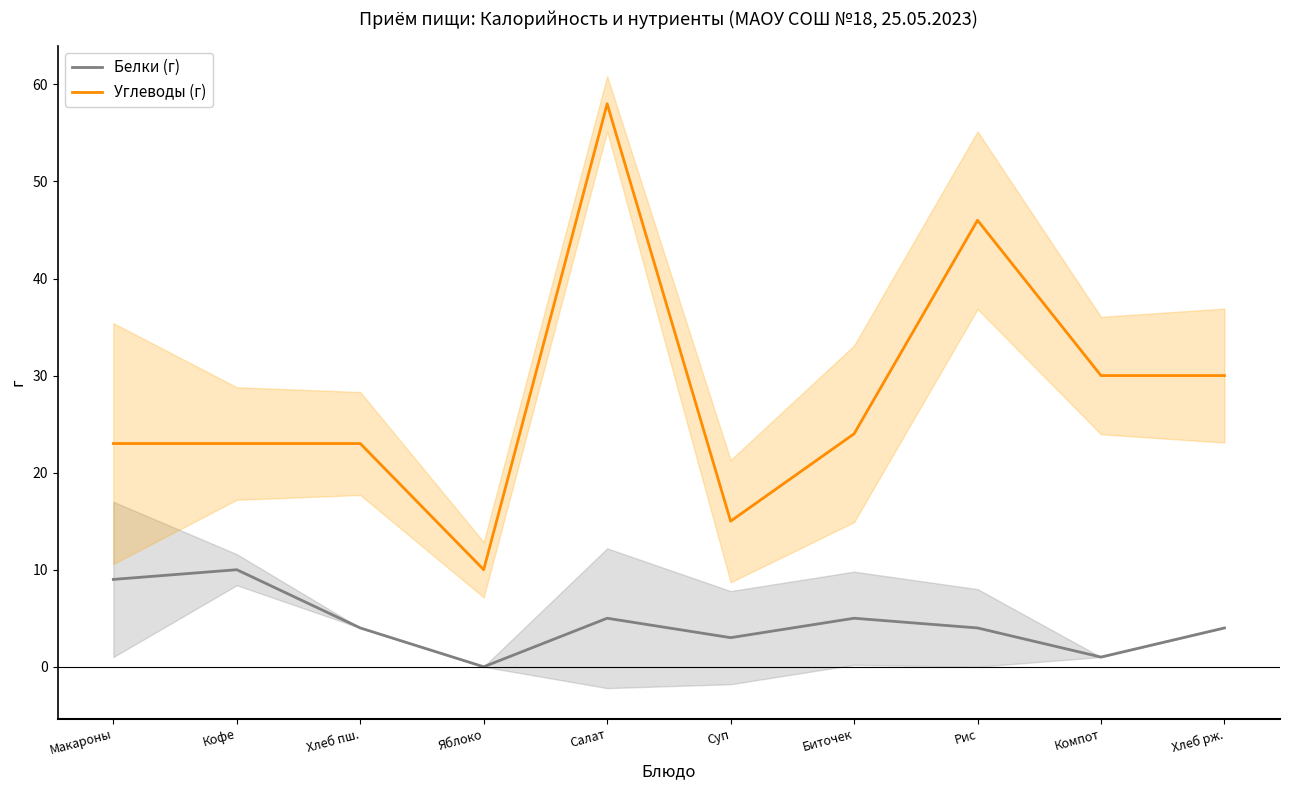

How many Белки (г) values are between 3 and 5?

6